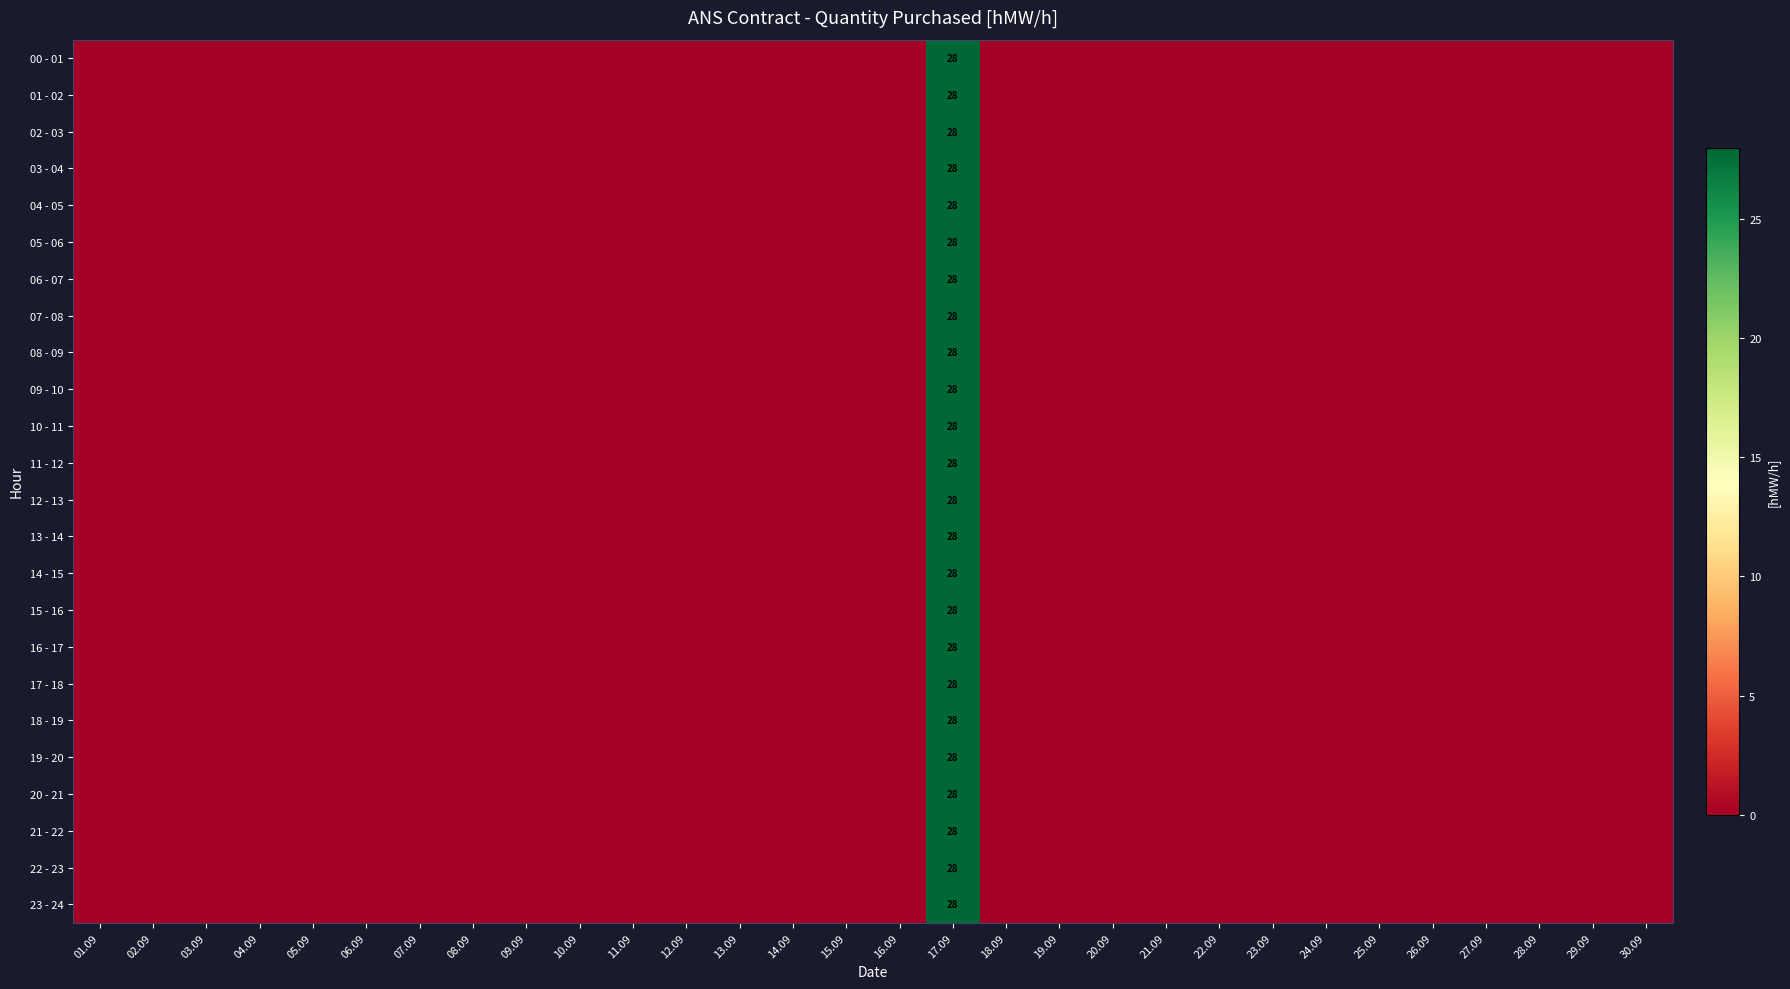

How many series are shown in this chart?

24